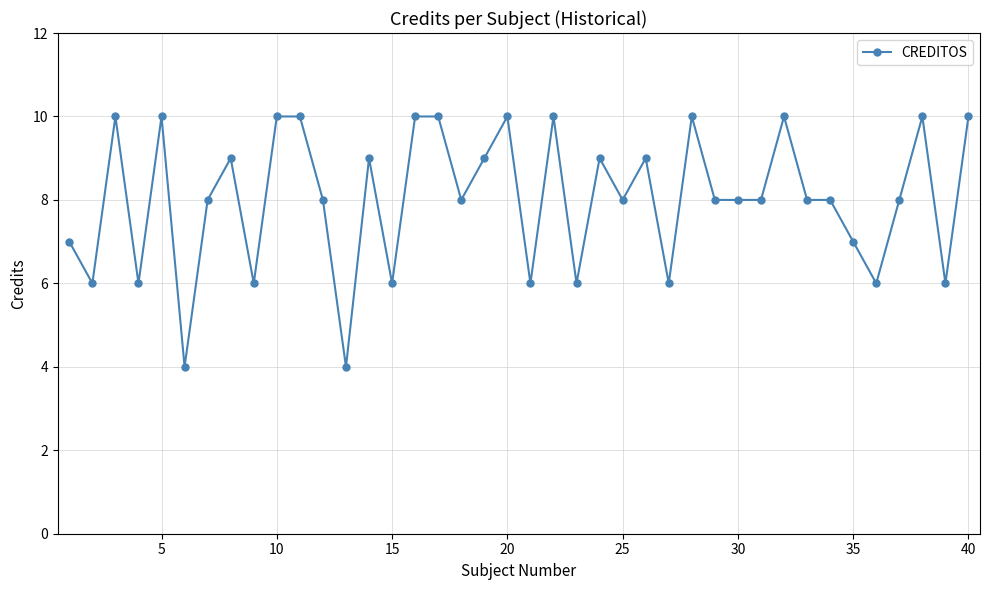

What is the sum of all values?

321